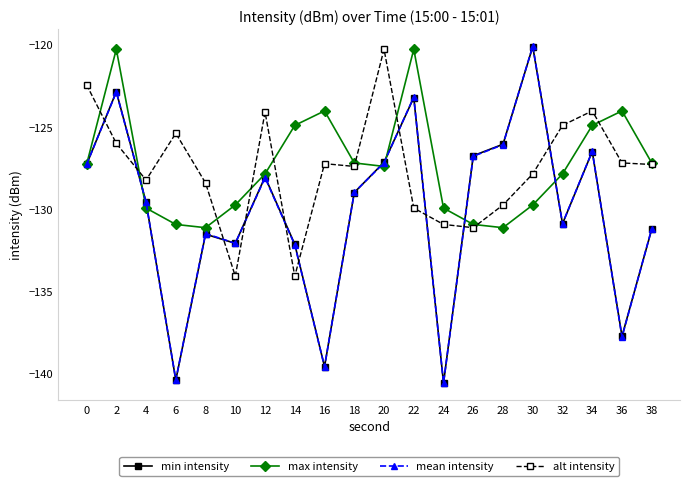

Does the chart display data point markers on the line(s)?

Yes